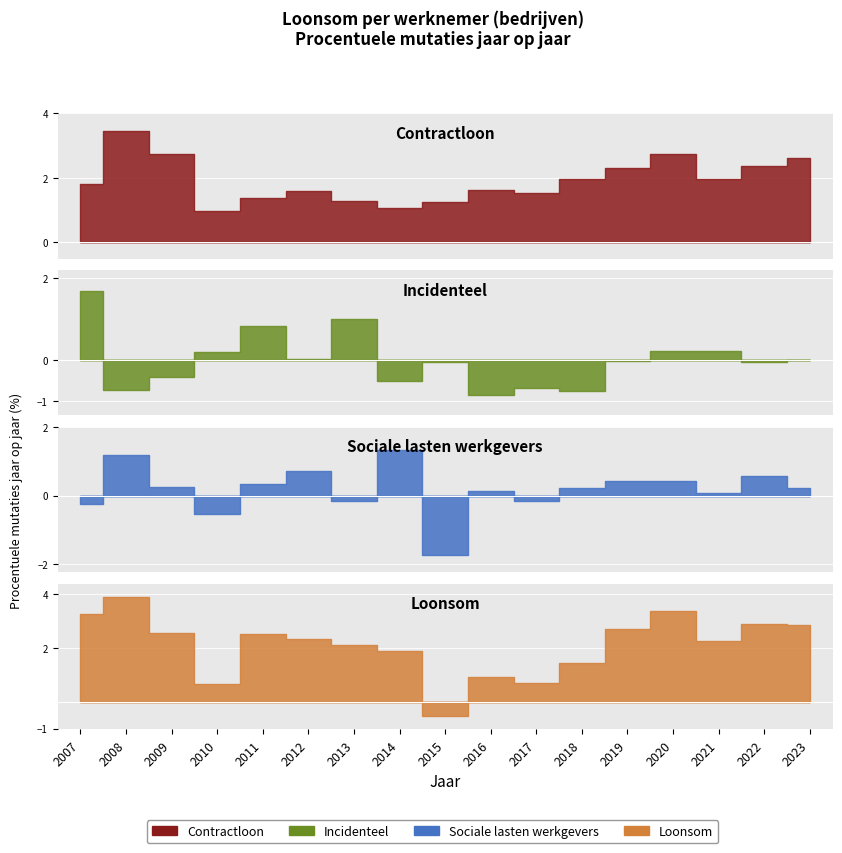

Between 2016 and 2020, which is larger?

2020